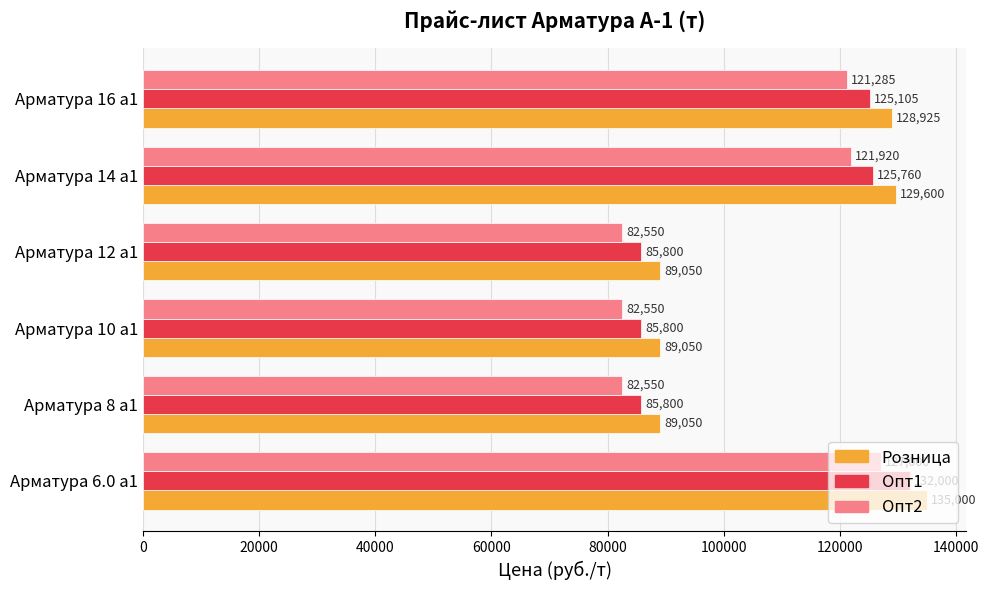

What is the maximum value shown in the chart?

135000